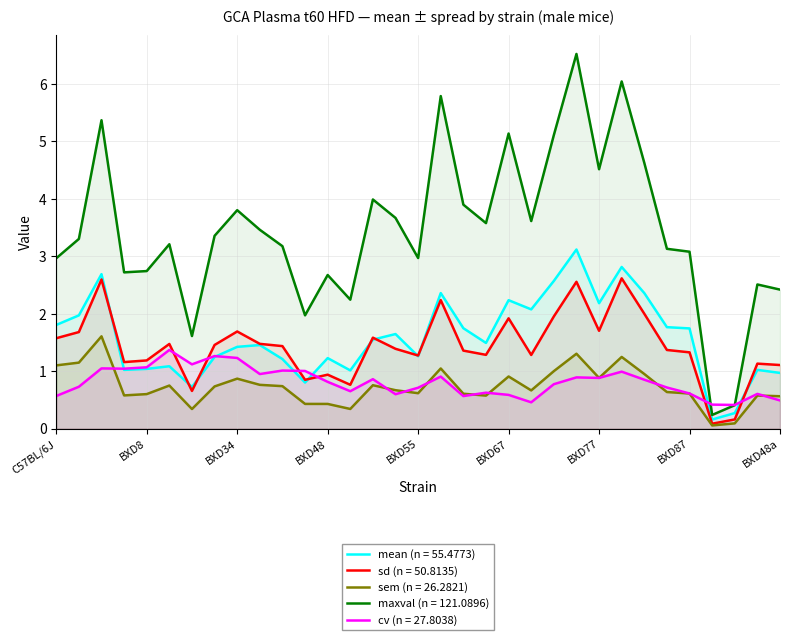

Which series changed the most between BXD40 and BXD51?

maxval